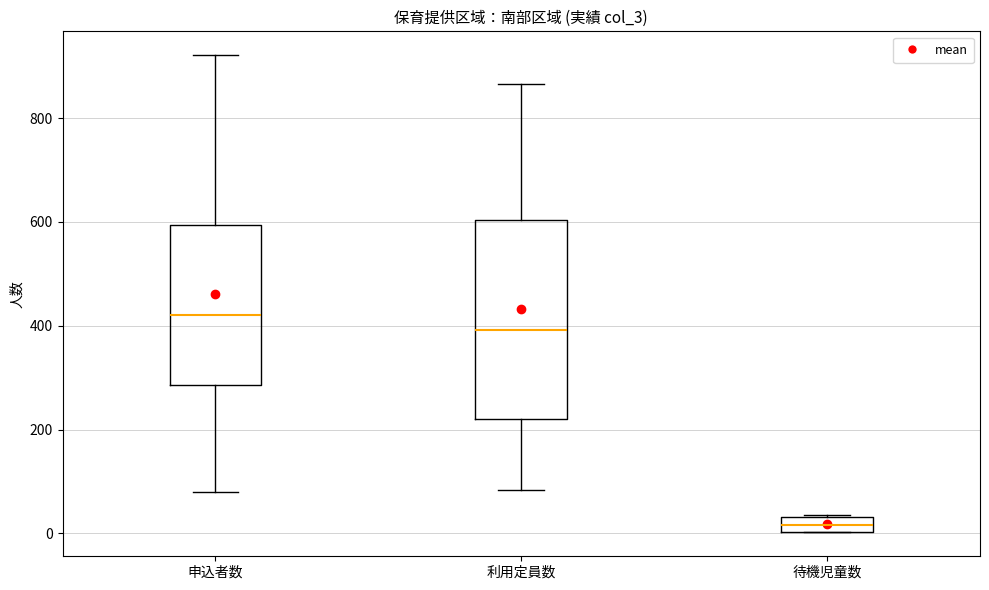

Which box's median line is the highest?

申込者数